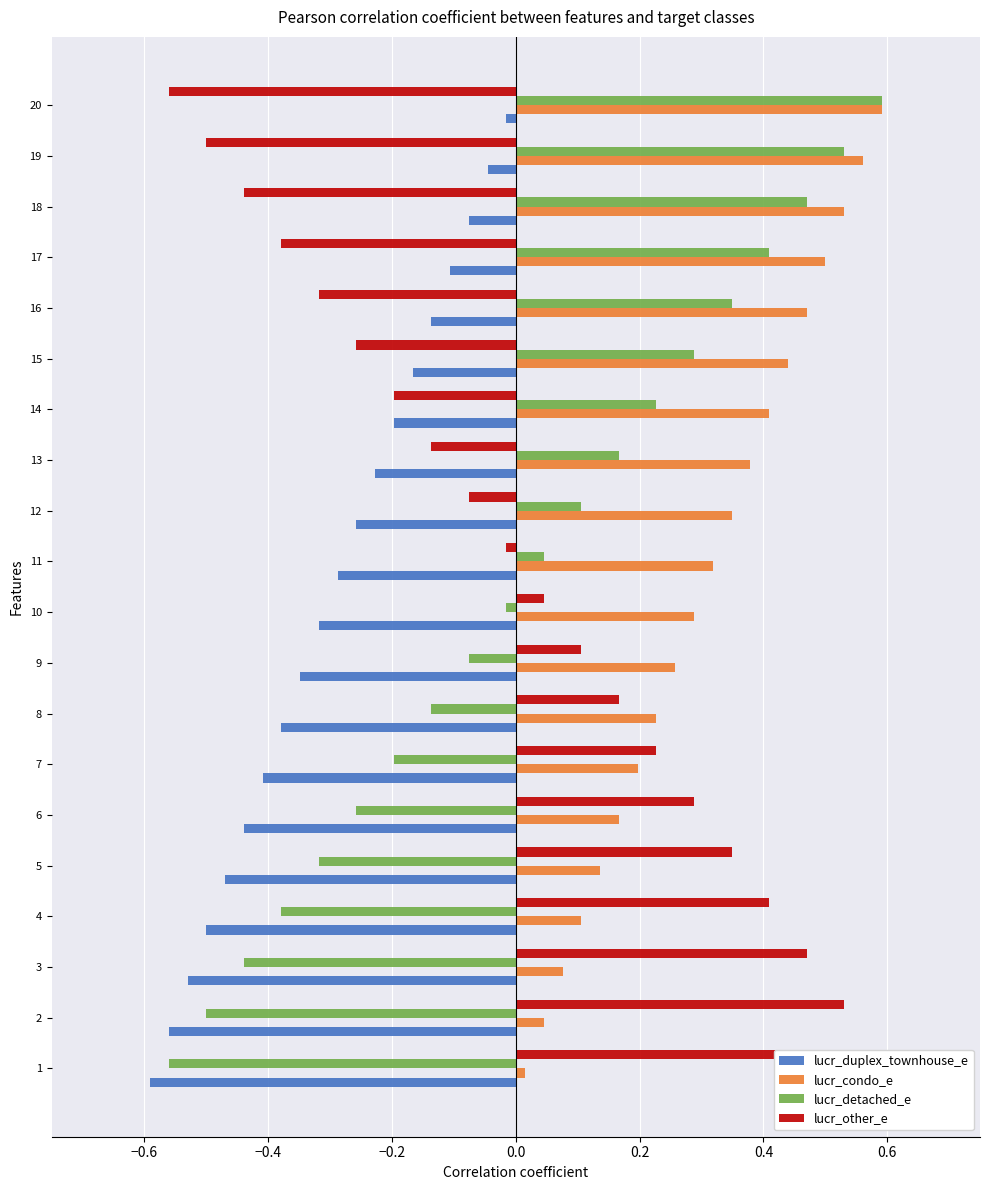

Are the bars grouped side by side (vs. stacked)?

Yes